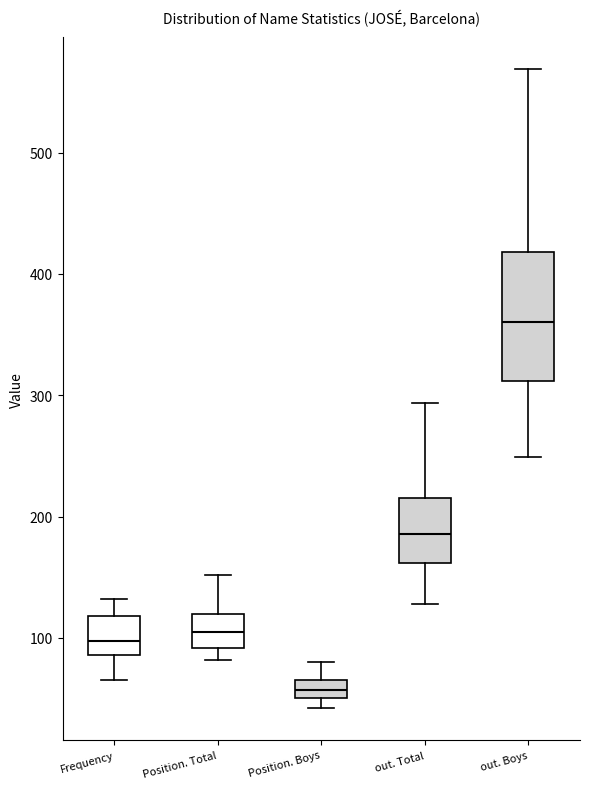

Where does the median line of the box for out. Total sit on the y-axis? The values are not printed on the chart, so give them approximately, as read against the axis.

190